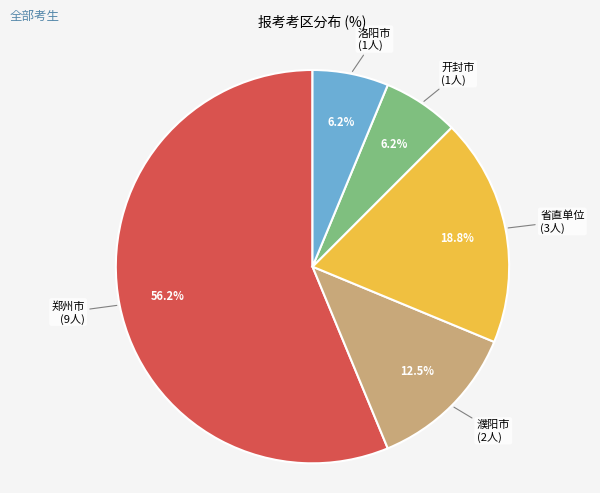

Is there a majority slice in this chart?

Yes